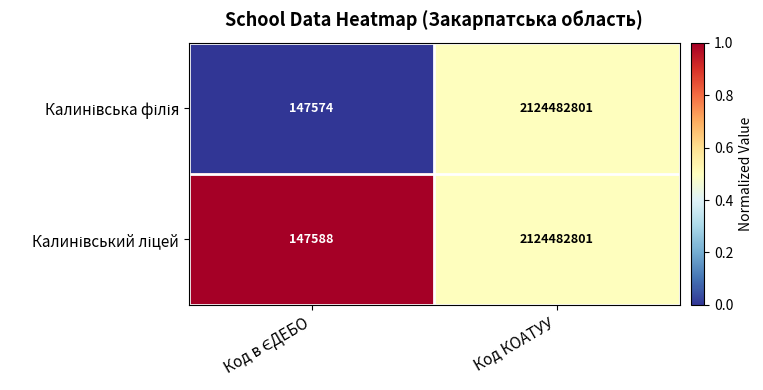

What is the smallest value displayed?

147574